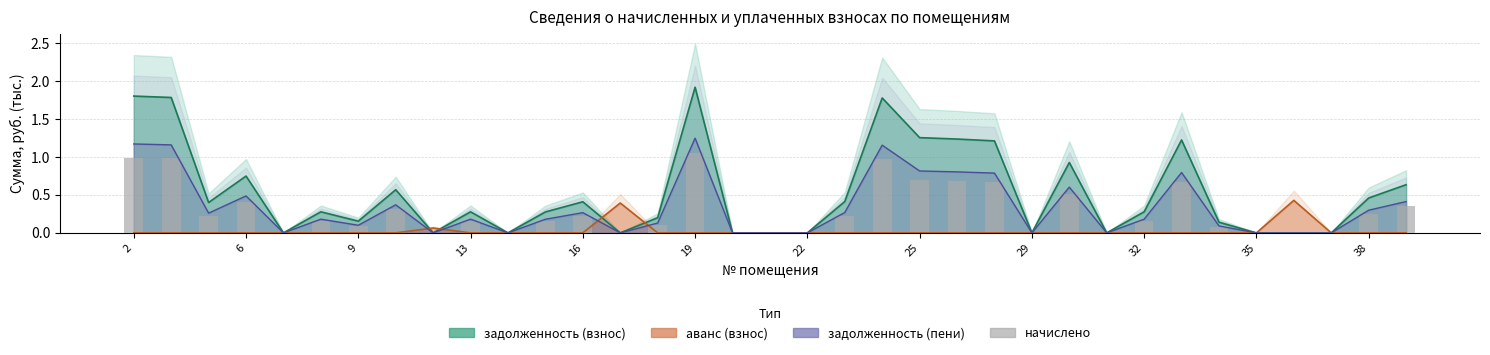

Which has a higher value, 38 or 29?

38